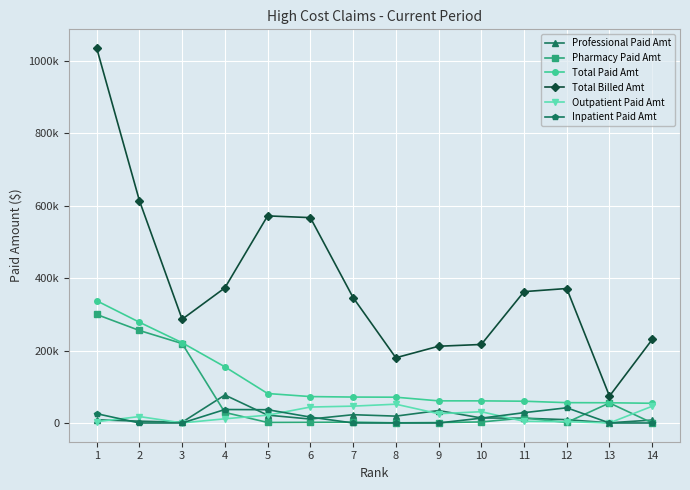

Is this an area chart (filled region under the line)?

No